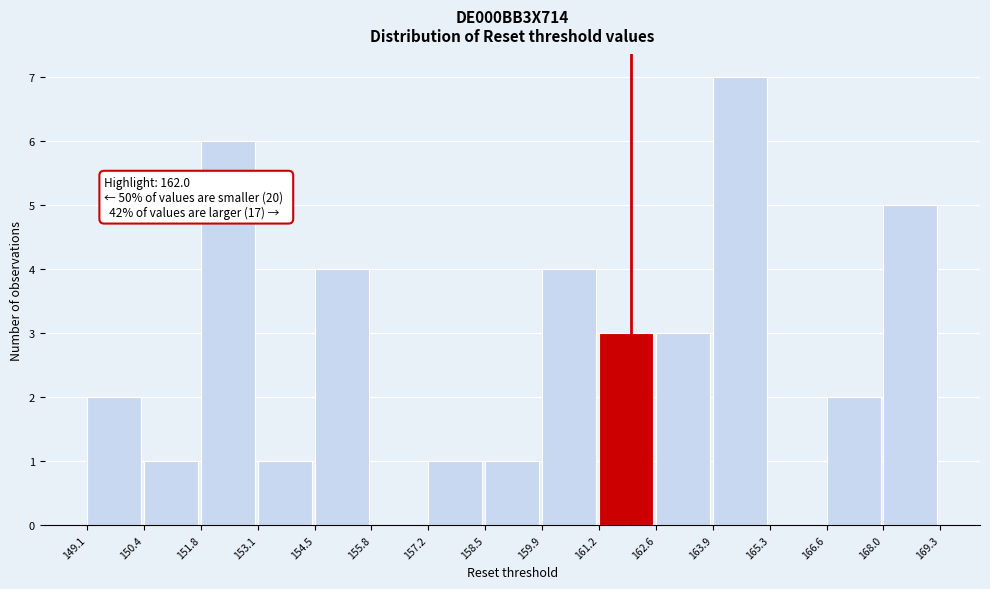

Over which range of the x-axis is the bar tallest?

163.9 to 165.3